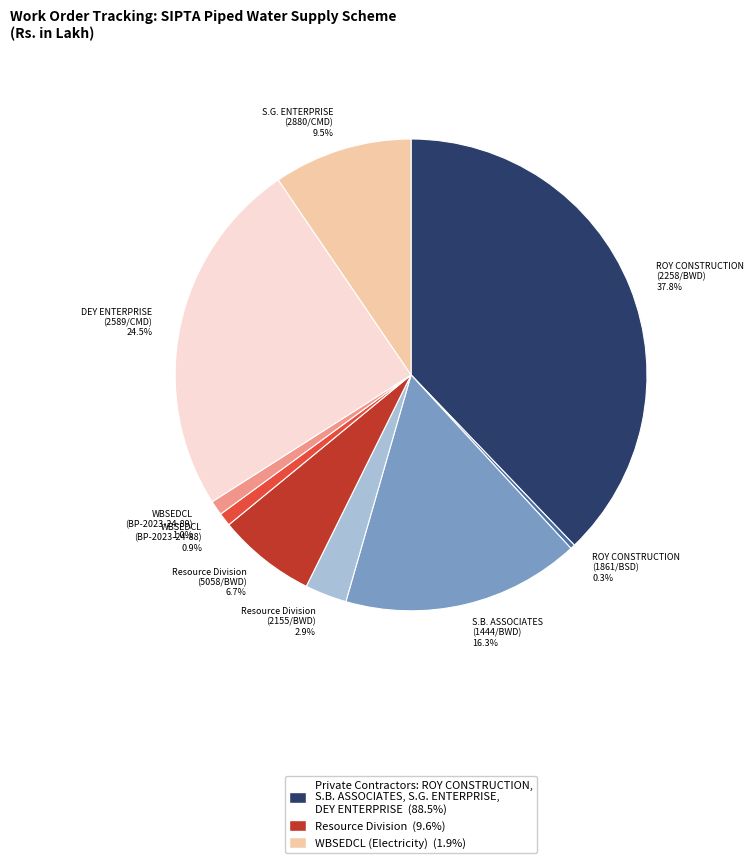

Between ROY CONSTRUCTION (1861/BSD) and WBSEDCL (BP-2023-24-89), which is larger?

WBSEDCL (BP-2023-24-89)